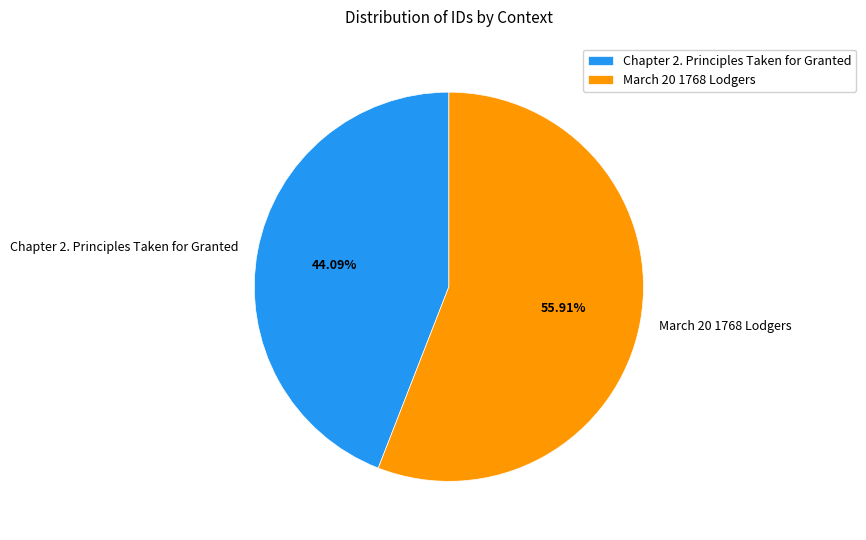

Which slice is the smallest?

Chapter 2. Principles Taken for Granted